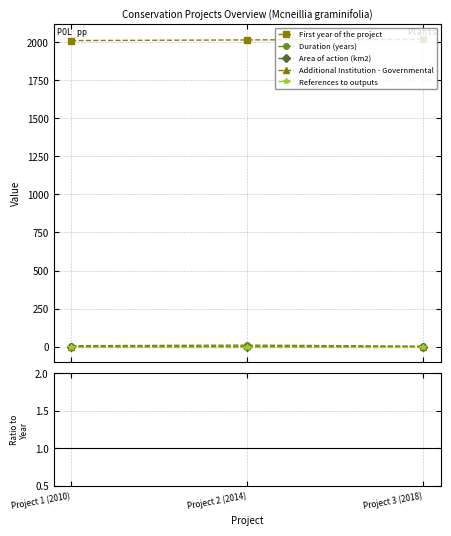

At how many categories does at least one series exceed 525?

3